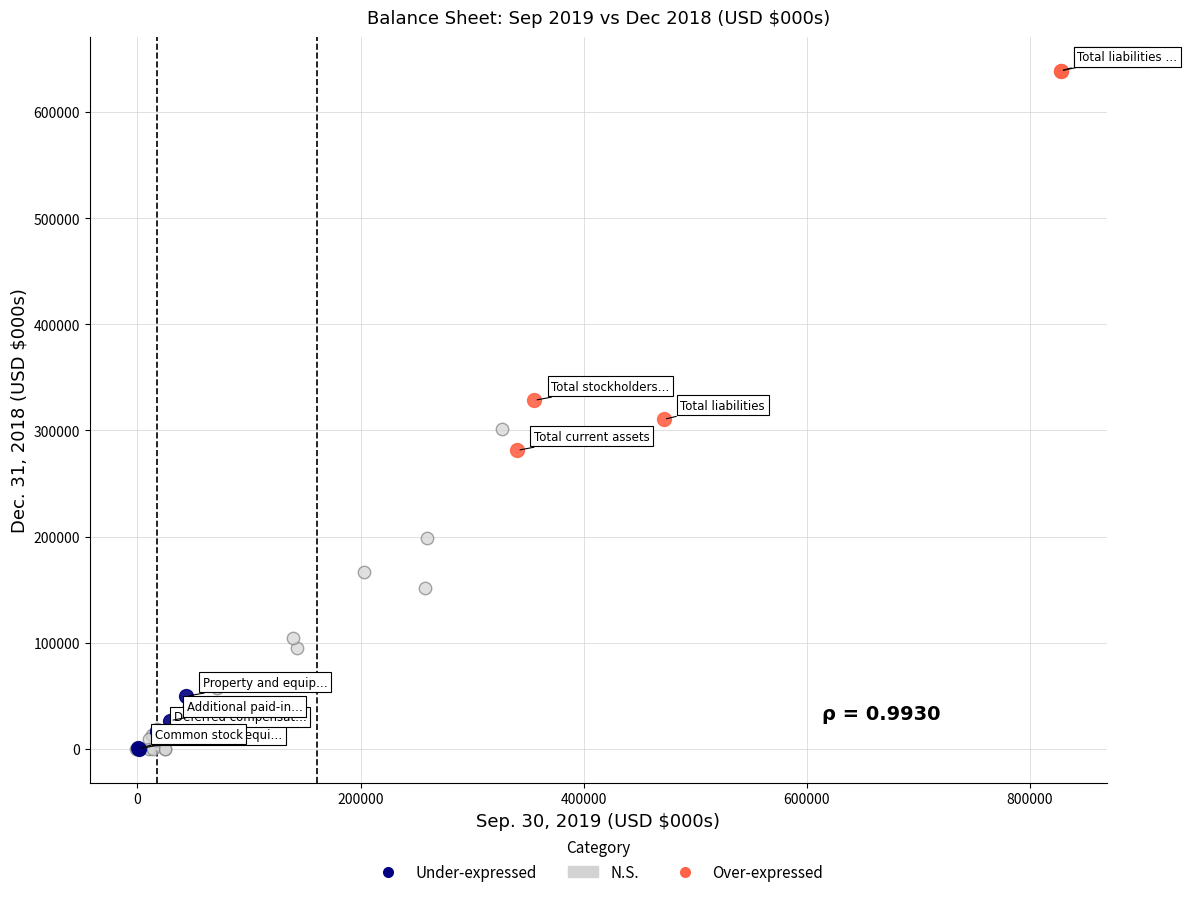

Which series reaches the maximum Y coordinate?

Over-expressed